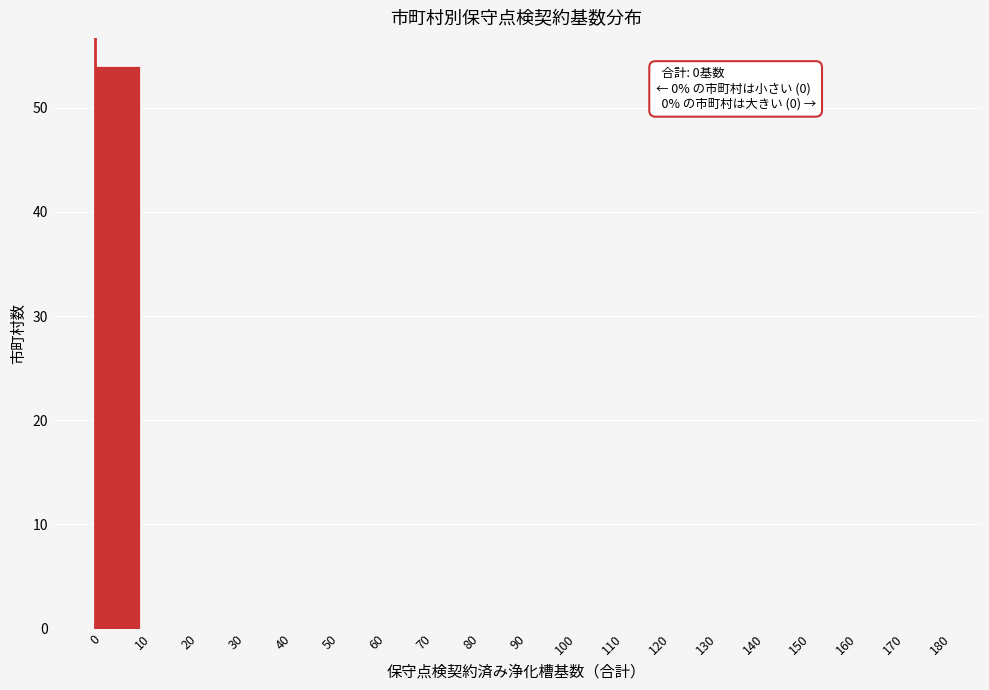

What is the sum of all values?

54